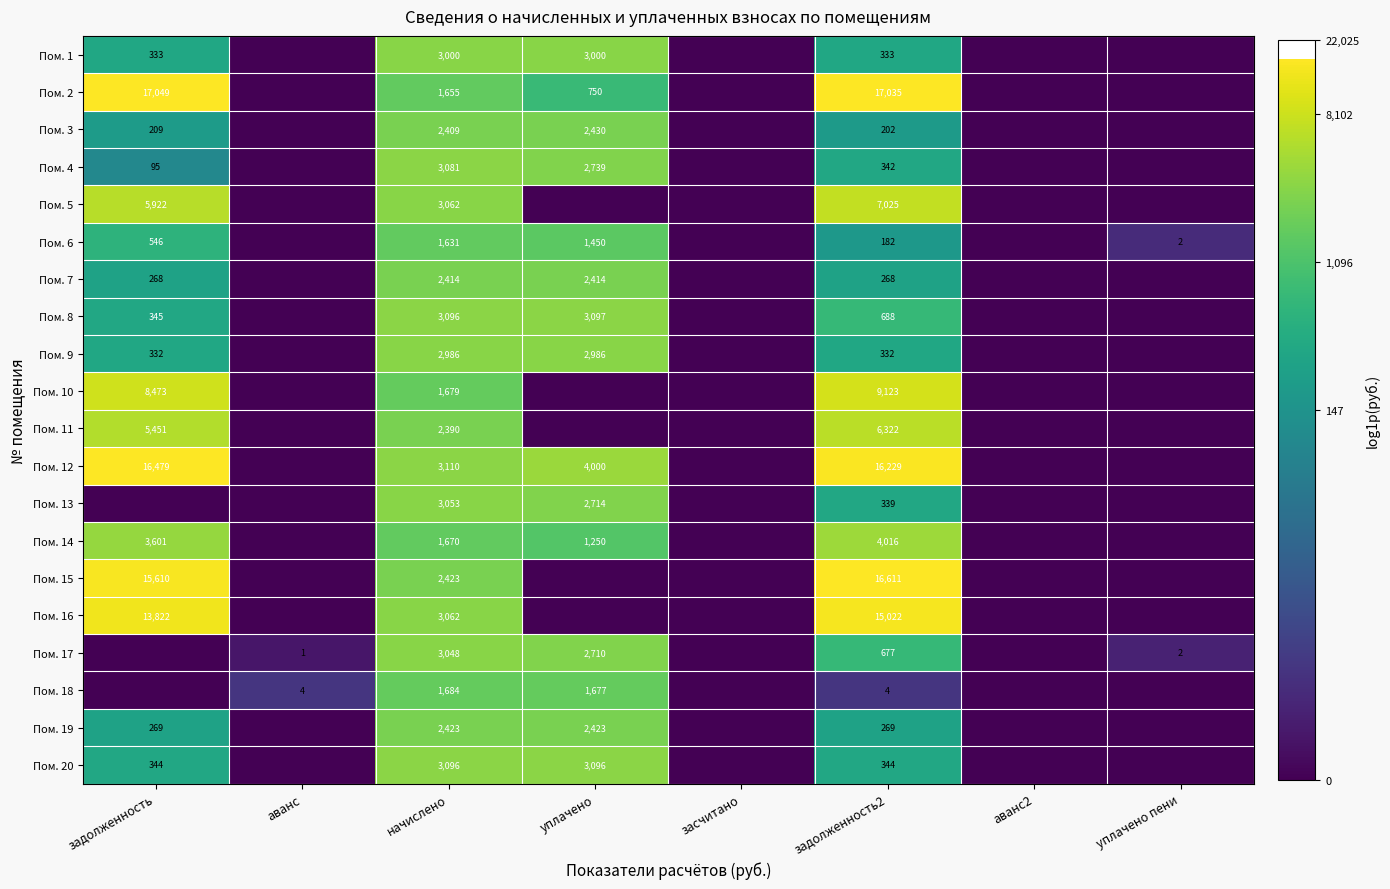

True or false: Пом. 15 has a value of 4224 at начислено.

False